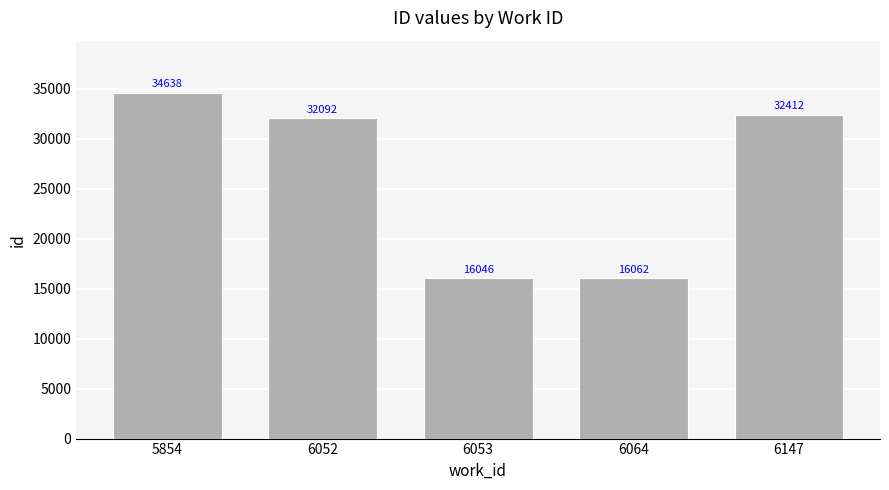

What is the minimum value shown in the chart?

16046